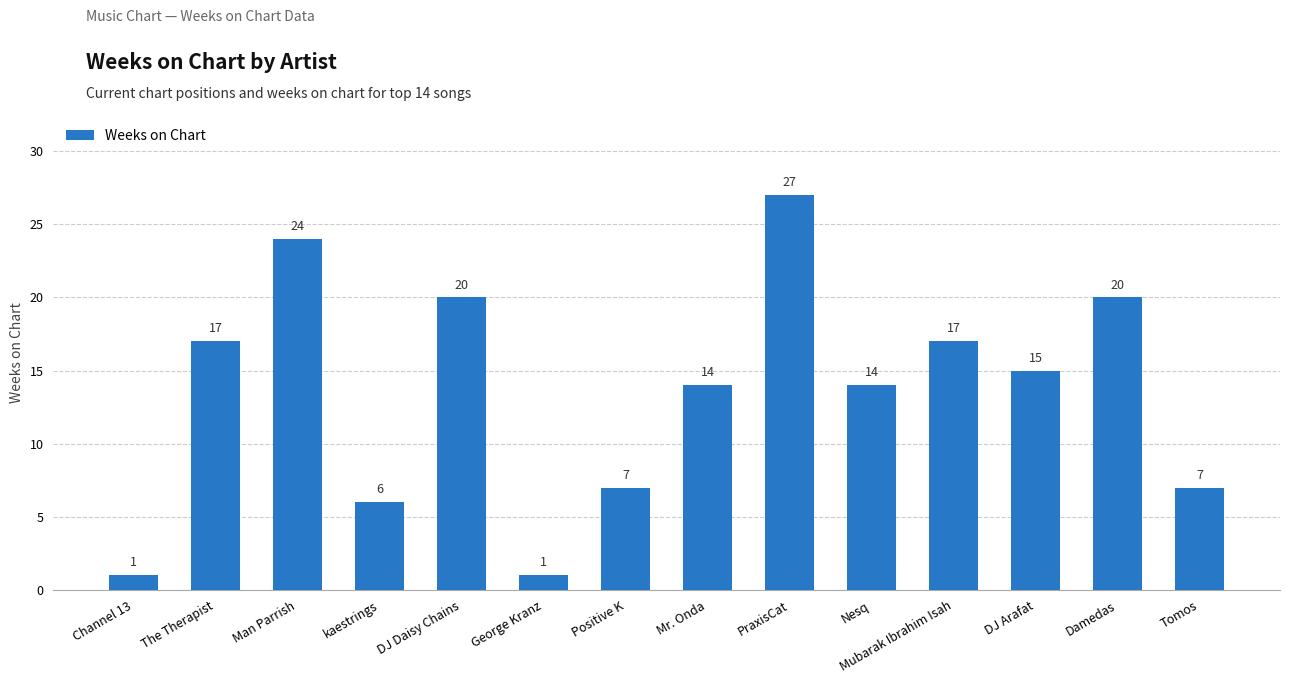

How many bars are there in total?

14